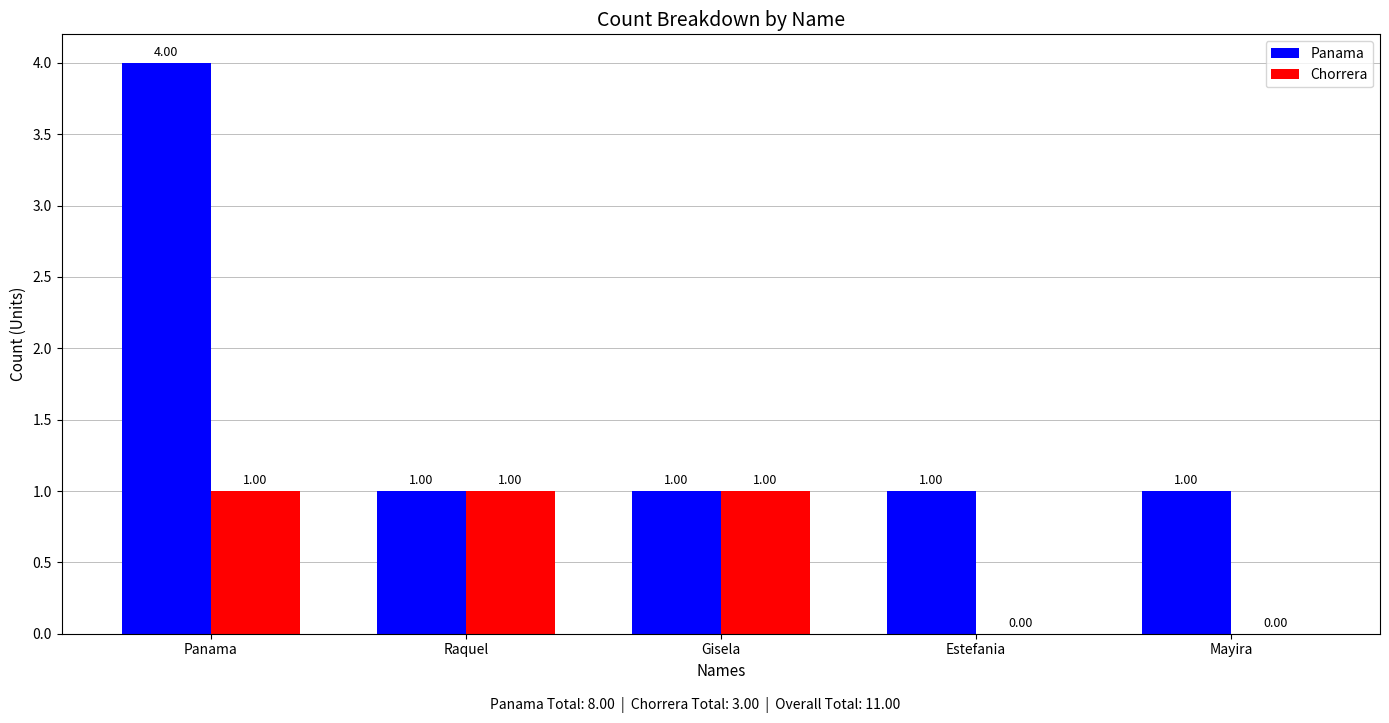

Reading left to right, list all the values displayed in this chart.

Panama: 4	1	1	1	1
Chorrera: 1	1	1	0	0